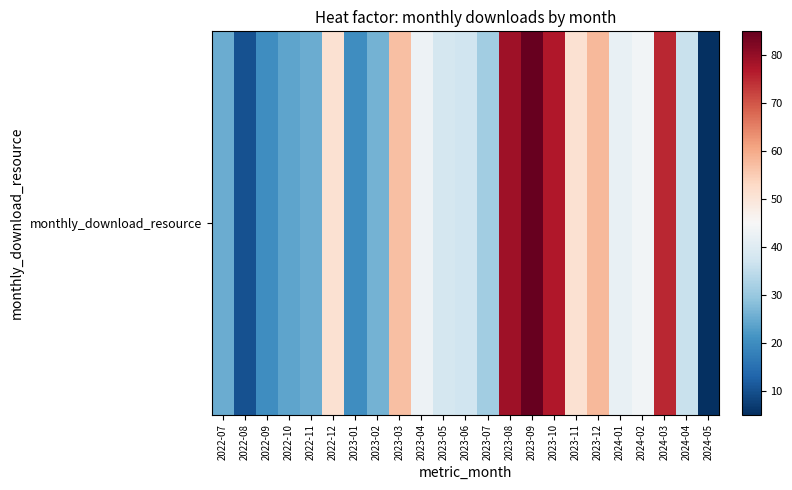

Between 2022-09 and 2023-08, which is larger?

2023-08